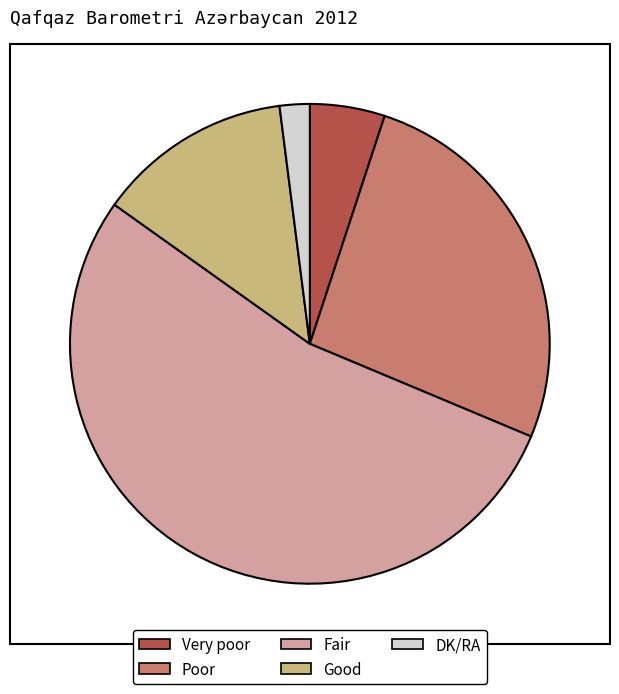

Rank the categories by value from lowest to highest.

DK/RA, Very poor, Good, Poor, Fair